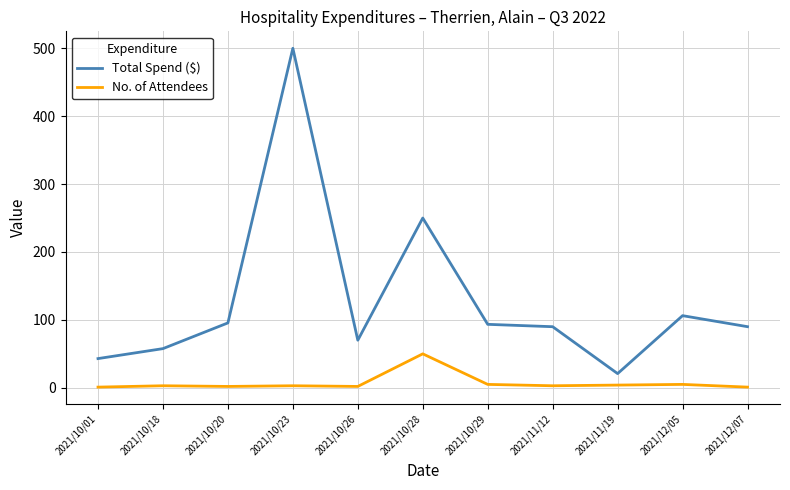

At which label is Total Spend ($) closest to 260?

2021/10/28